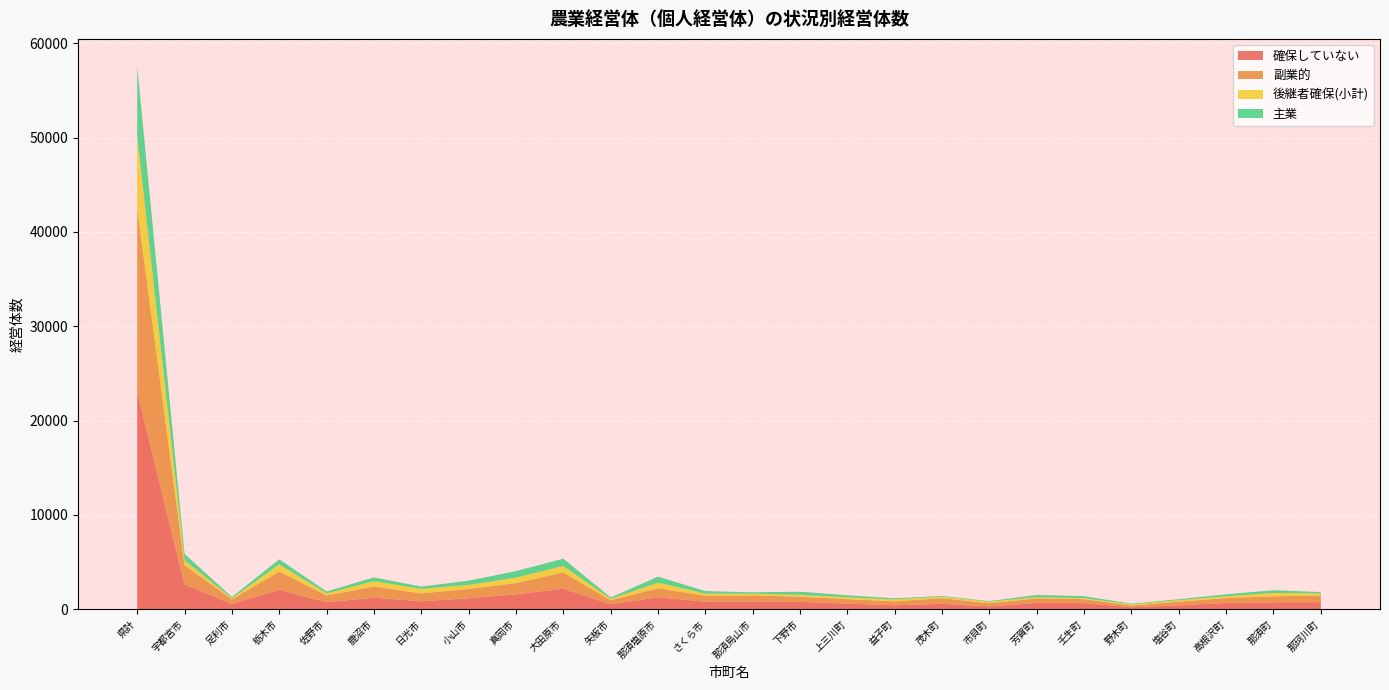

Reading right to left, list all the values displayed in this chart.

確保していない: 743	734	664	409	202	642	665	295	569	414	589	780	778	799	1255	516	2177	1566	1157	836	1217	741	2065	544	2643	23000
副業的: 707	632	510	383	183	416	484	334	594	418	473	539	683	630	962	430	1714	1202	985	841	1188	714	1939	489	2037	19487
後継者確保(小計): 222	358	192	158	119	104	128	159	162	201	200	201	172	227	589	147	686	582	434	476	563	223	743	126	499	7671
主業: 142	289	215	107	78	217	233	70	76	120	213	331	155	264	644	148	779	687	446	243	400	199	539	132	690	7417